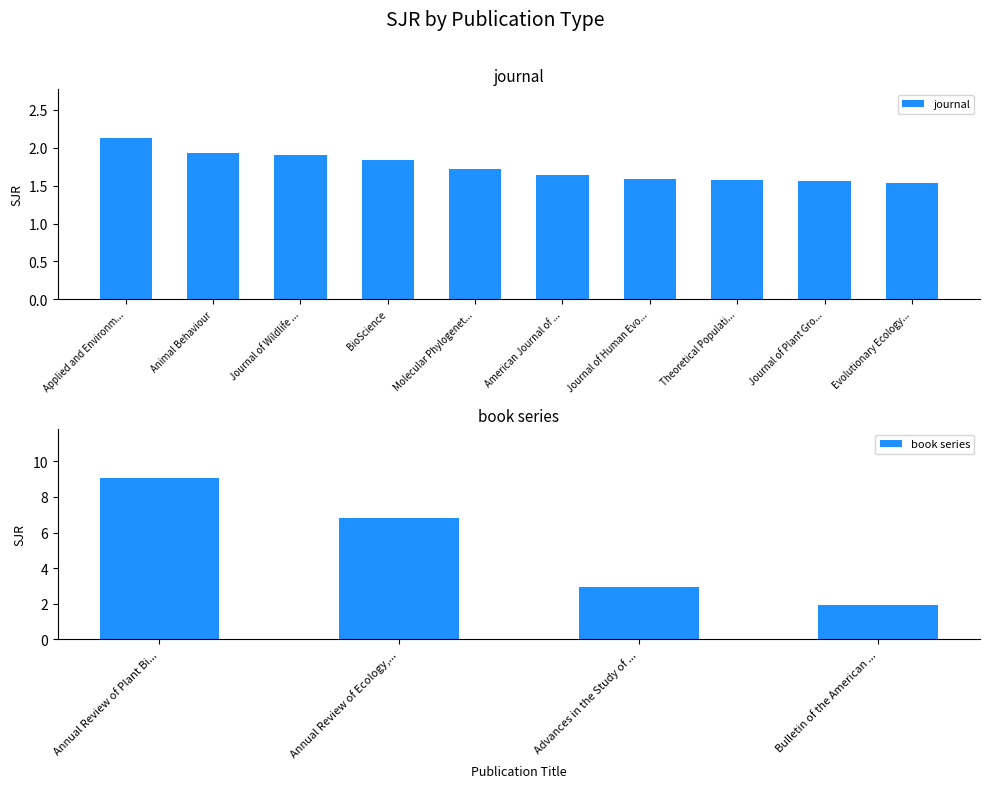

The book series series shows 4.7 at Annual Review of Ecology,.... True or false?

False